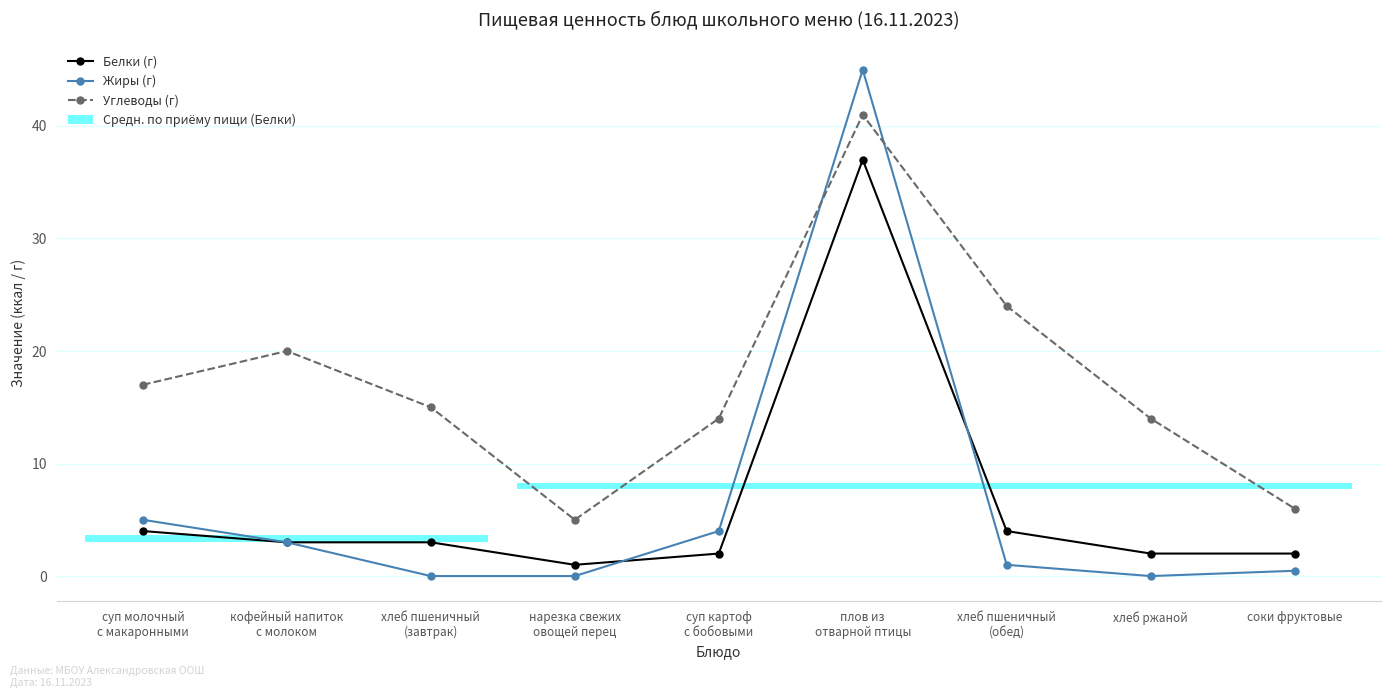

Count the number of data series in this chart.

3